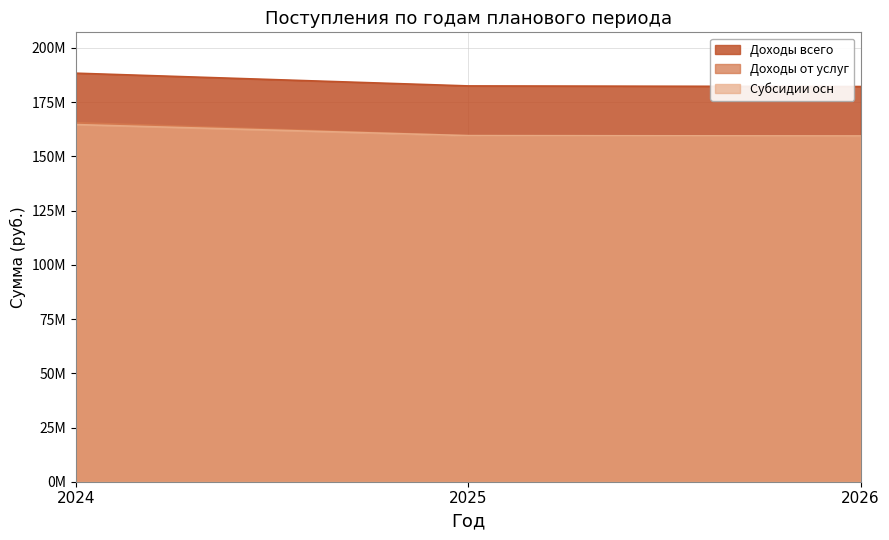

Reading left to right, what are all the values shown in this chart?

Доходы всего: 2024=188375189.1	2025=182503832.9	2026=182212316.4
Доходы от услуг: 2024=165541900.0	2025=159576100.0	2026=159422500.0
Субсидии осн: 2024=164678300.0	2025=159576100.0	2026=159422500.0